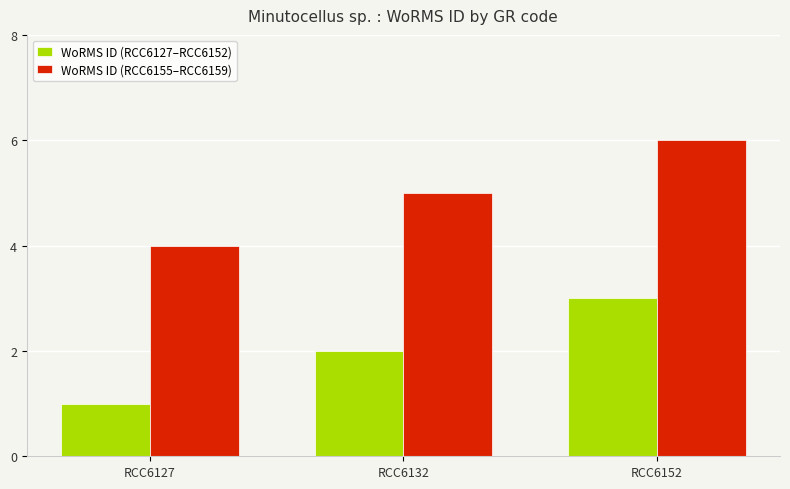

Count the number of categories in the chart.

3